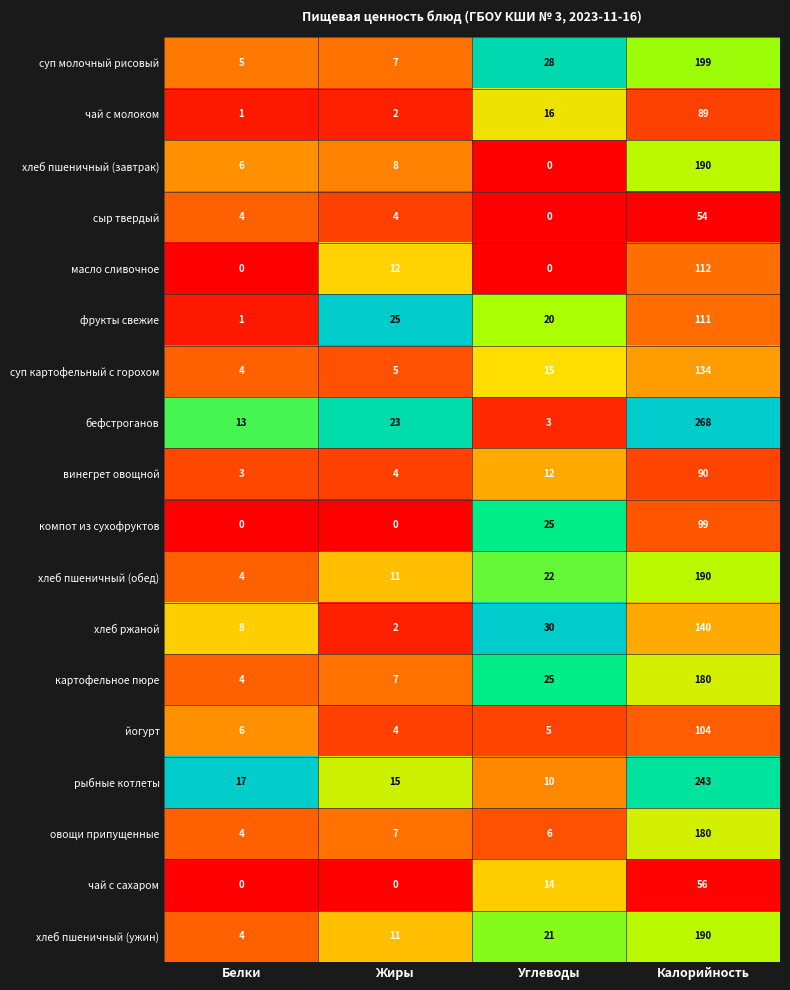

What is the average value of the овощи припущенные series?

49